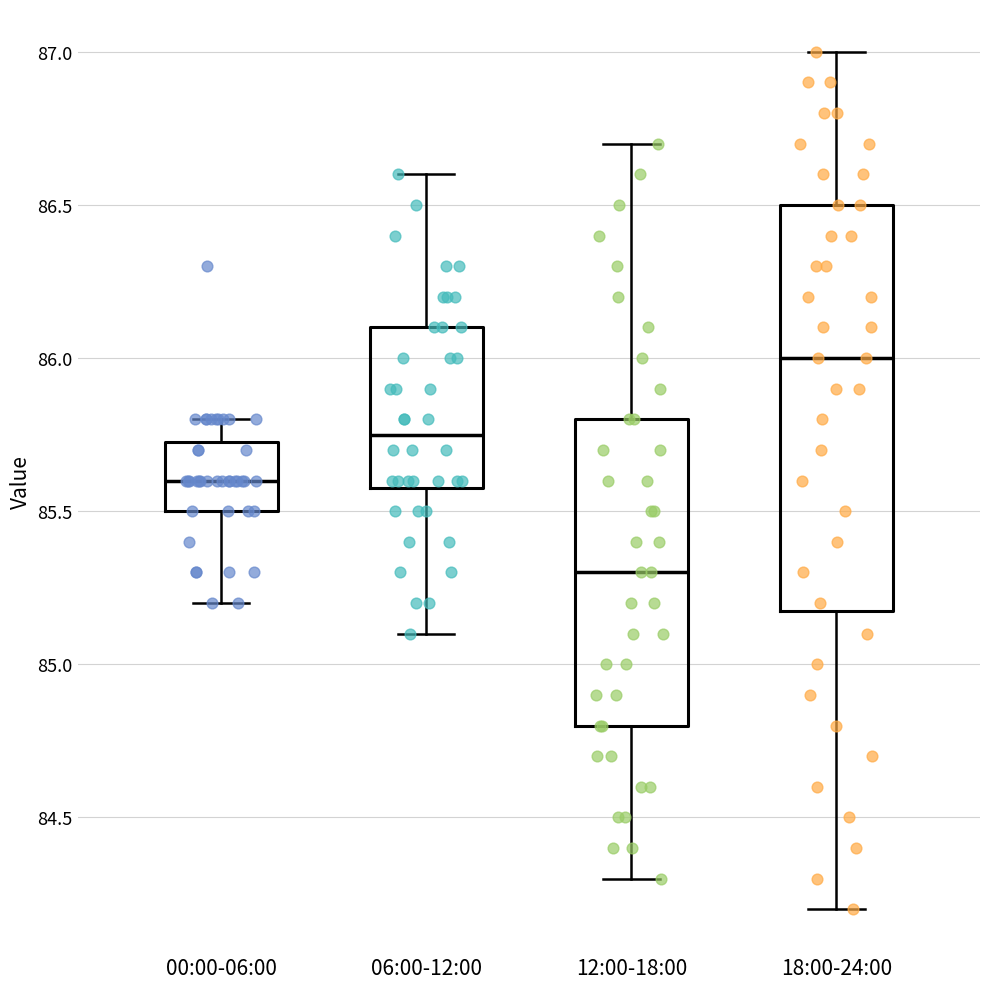

Comparing the boxes themselves (not the whiskers), which one is the tallest?

18:00-24:00